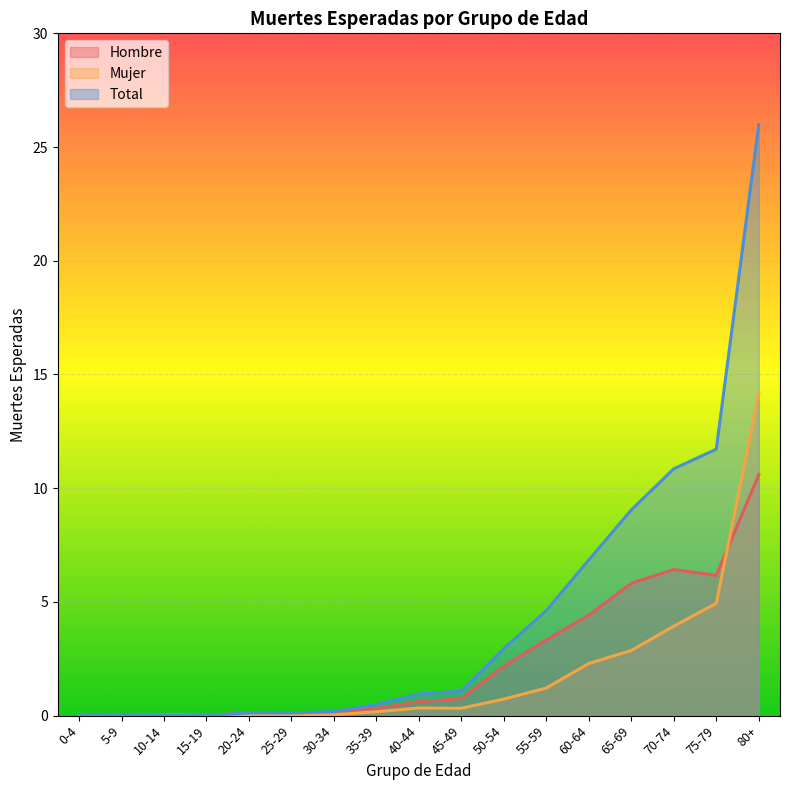

What is the value of the Hombre point at the 14th from the left?

5.8